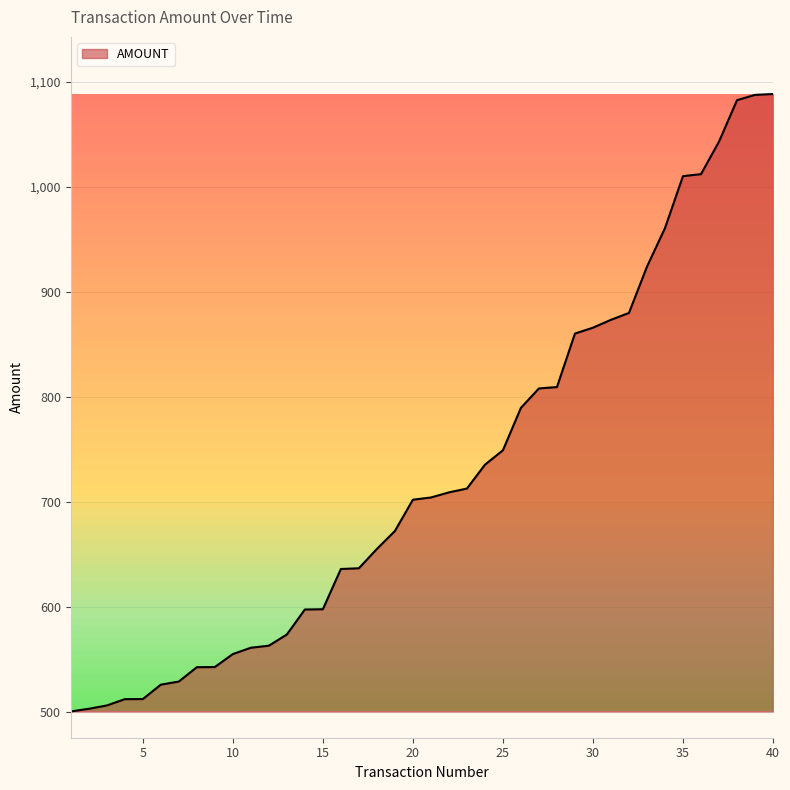

Count the number of data series in this chart.

1